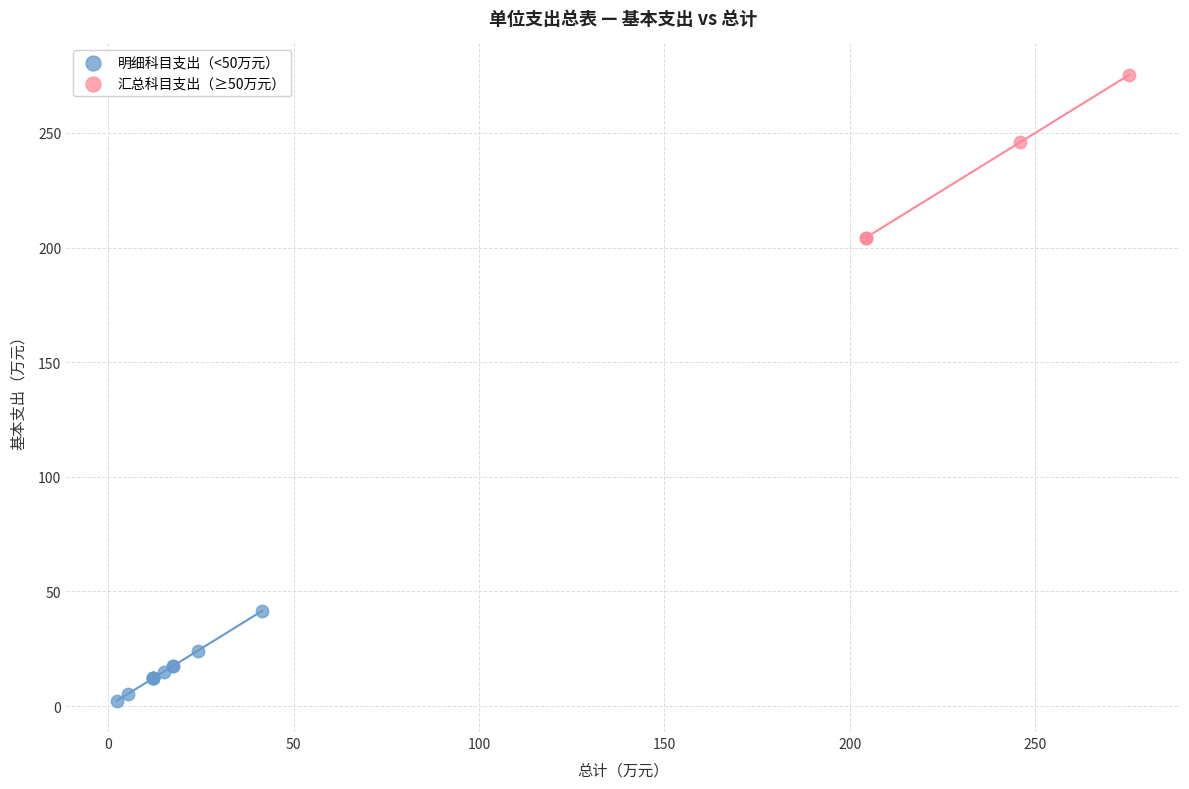

Which series contains the highest Y value?

汇总科目支出（≥50万元）